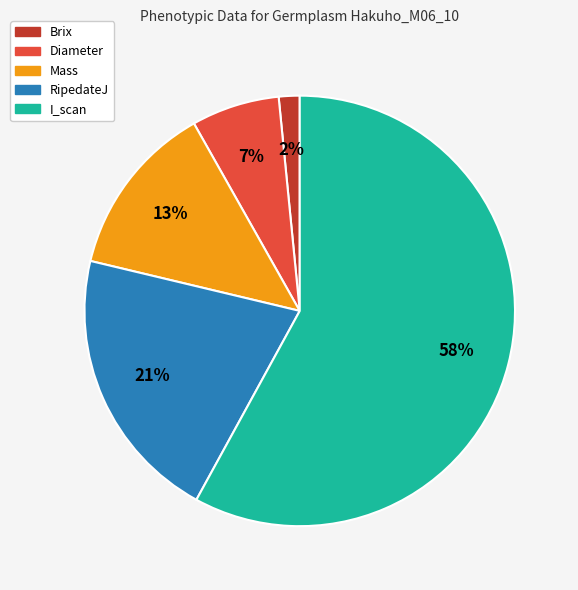

Is it true that Brix is 8% of the pie?

False